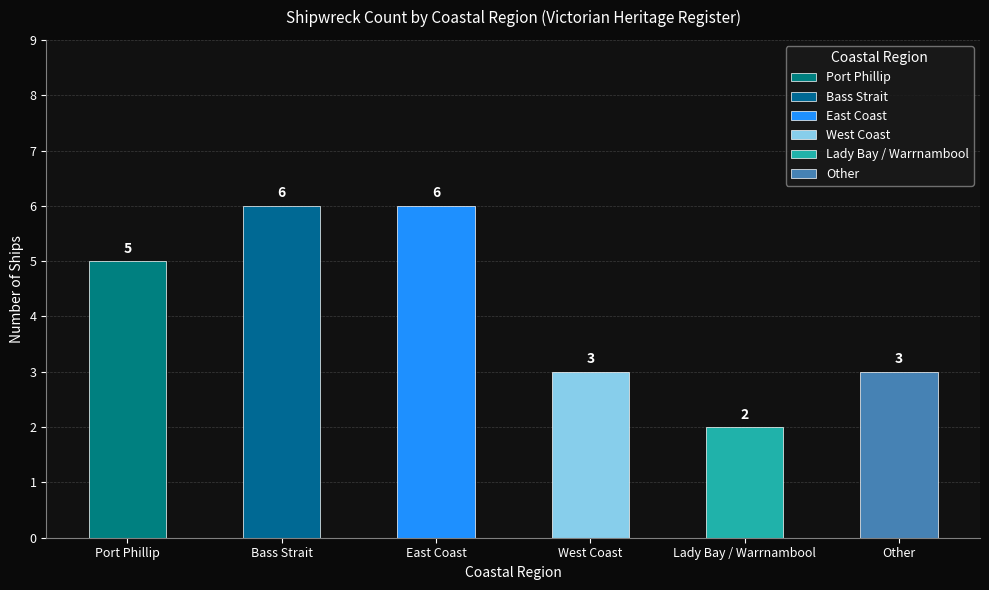

What is the difference between the maximum and minimum values?

4